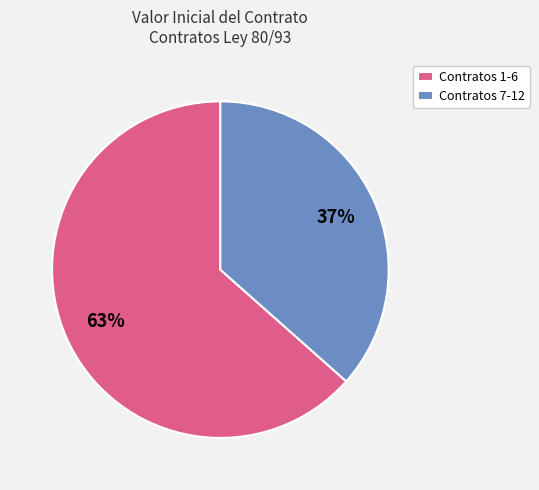

To the nearest percent, what portion does Contratos 1-6 represent?

63%